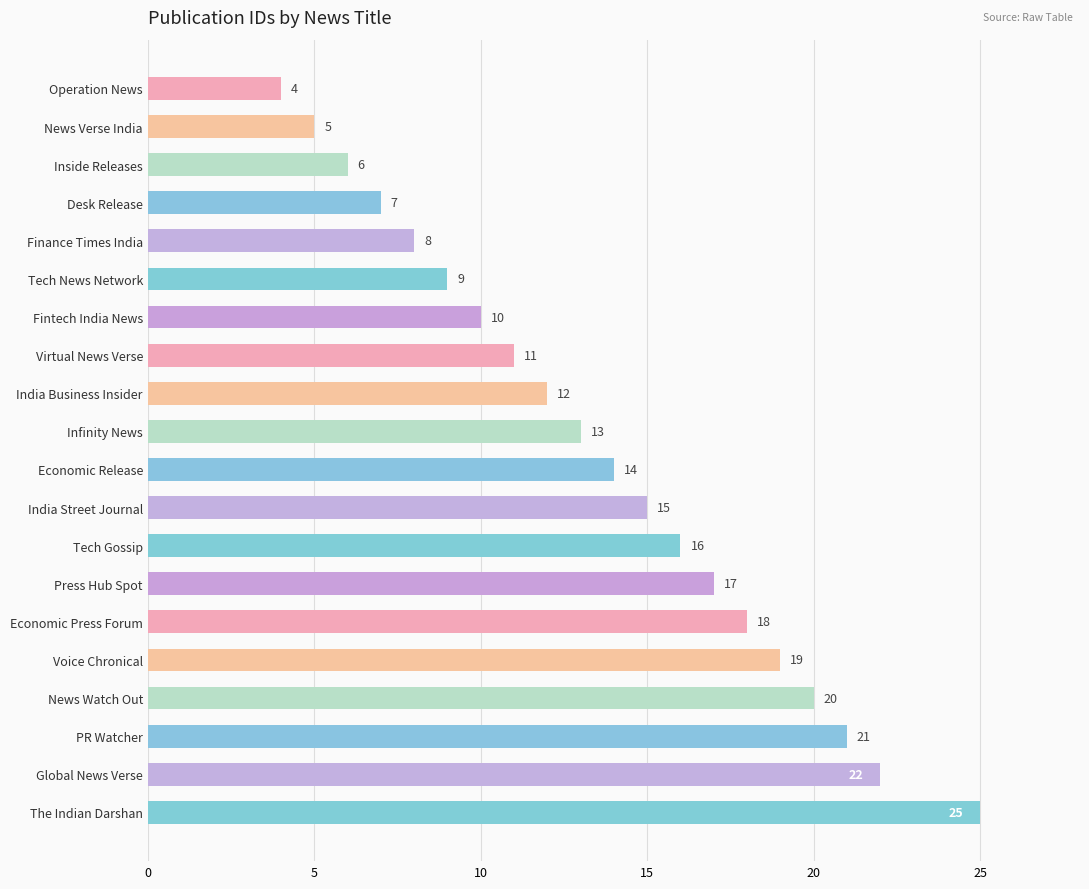

Reading bottom to top, transcribe all the data shown in this chart.

25	22	21	20	19	18	17	16	15	14	13	12	11	10	9	8	7	6	5	4